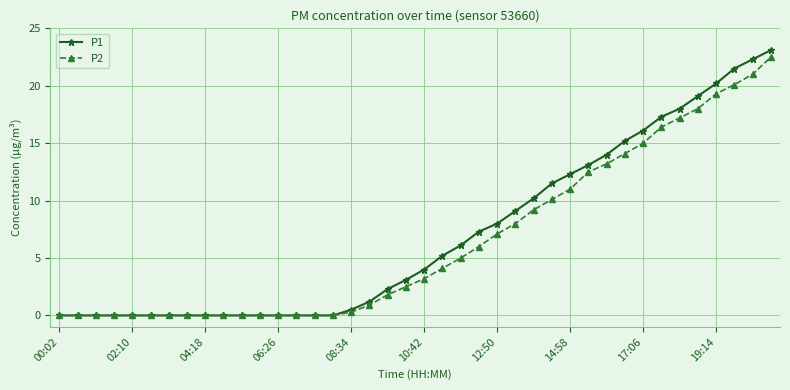

Which series has the widest spread of values?

P1